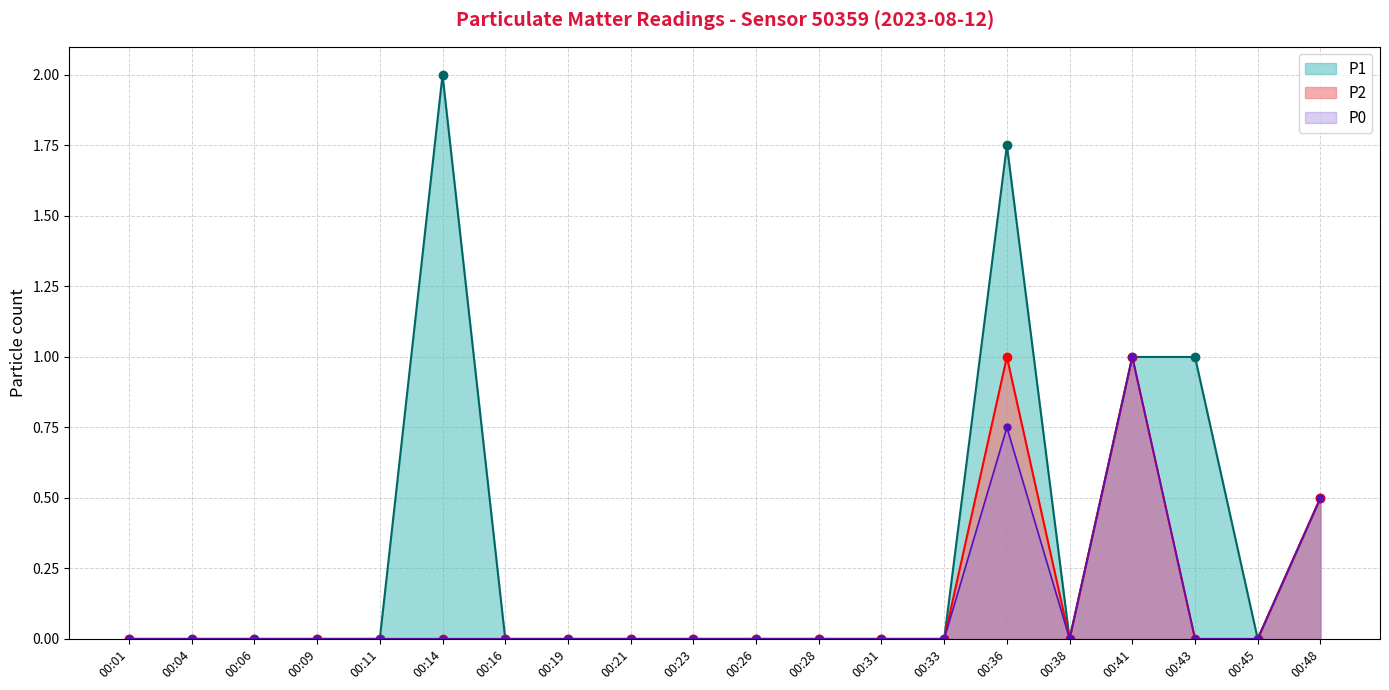

What are all the series names shown in the legend?

P1, P2, P0